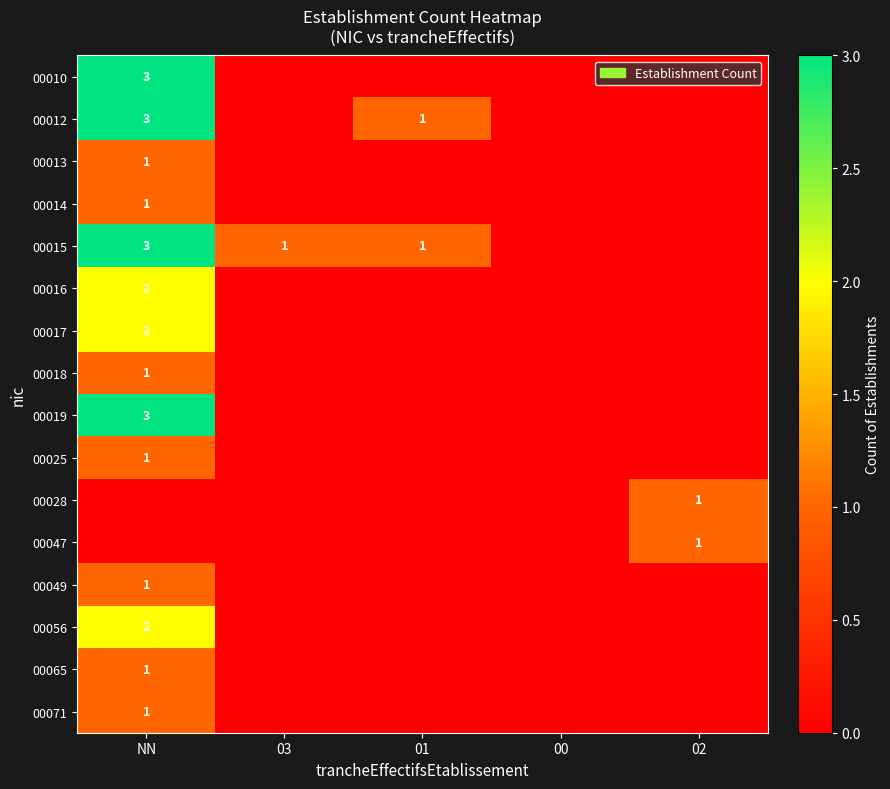

Is it true that 00010 equals 4 at NN?

False